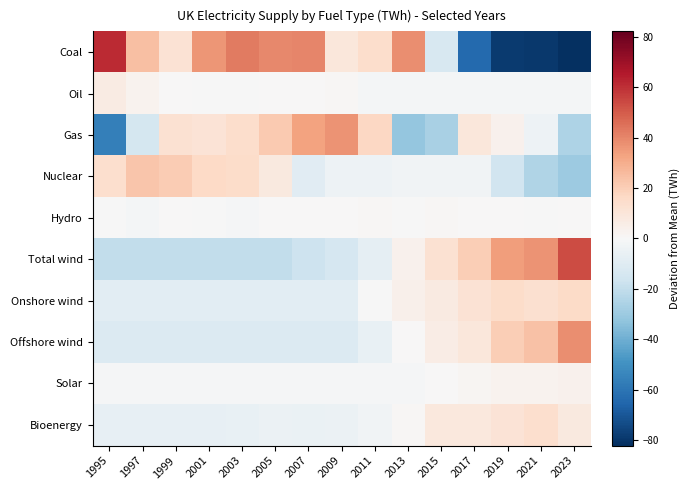

What is the spread (max minus min) of values at 2007?

57.0